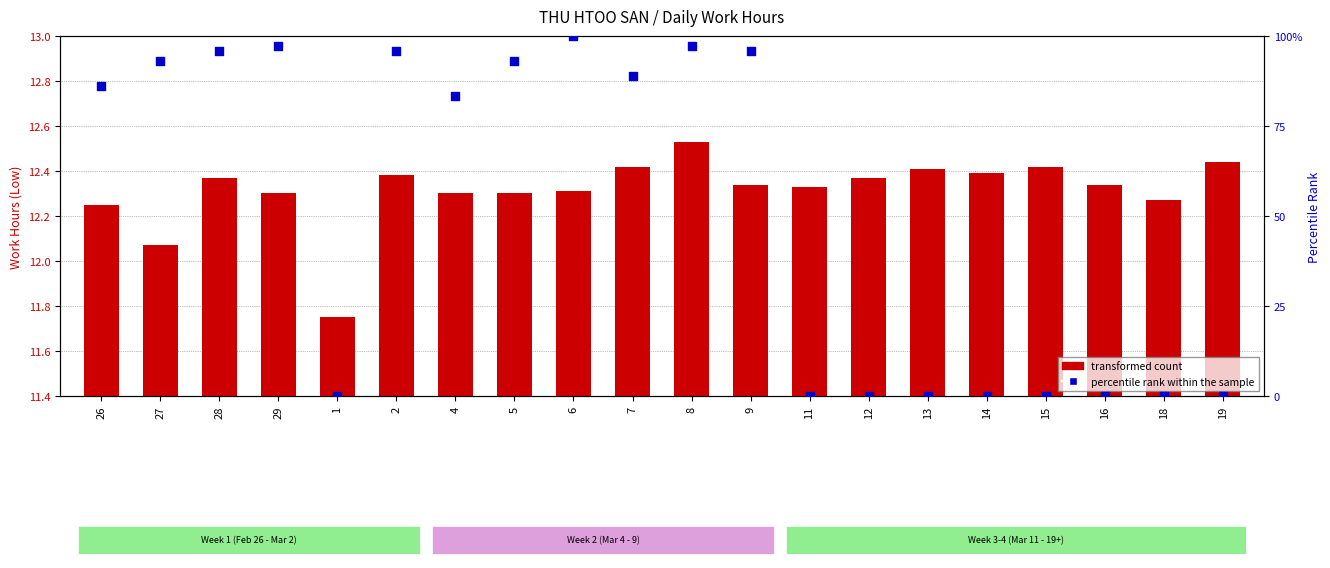

Which series has the largest total across all categories?

percentile rank within the sample